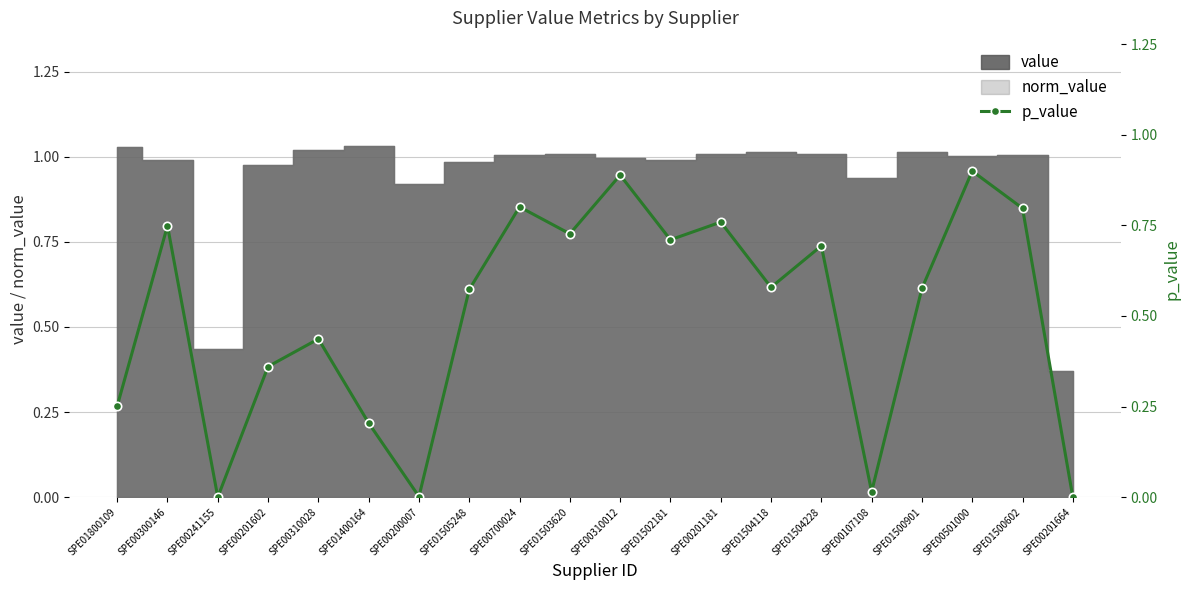

What is the difference between the second highest and minimum values?

0.9